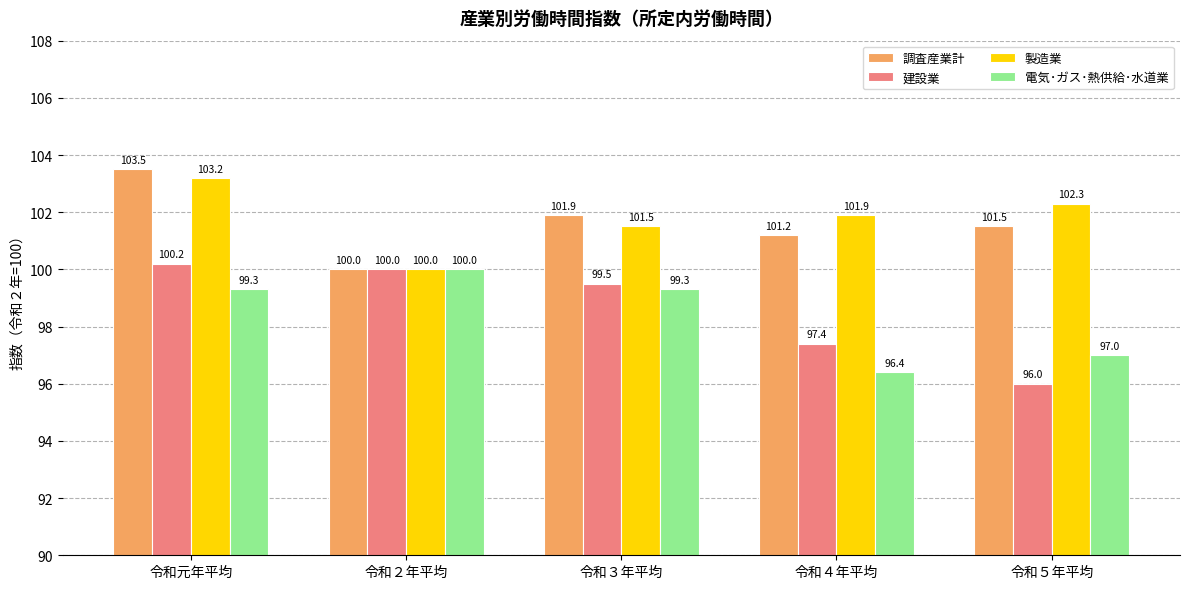

How many distinct data groups are displayed?

4